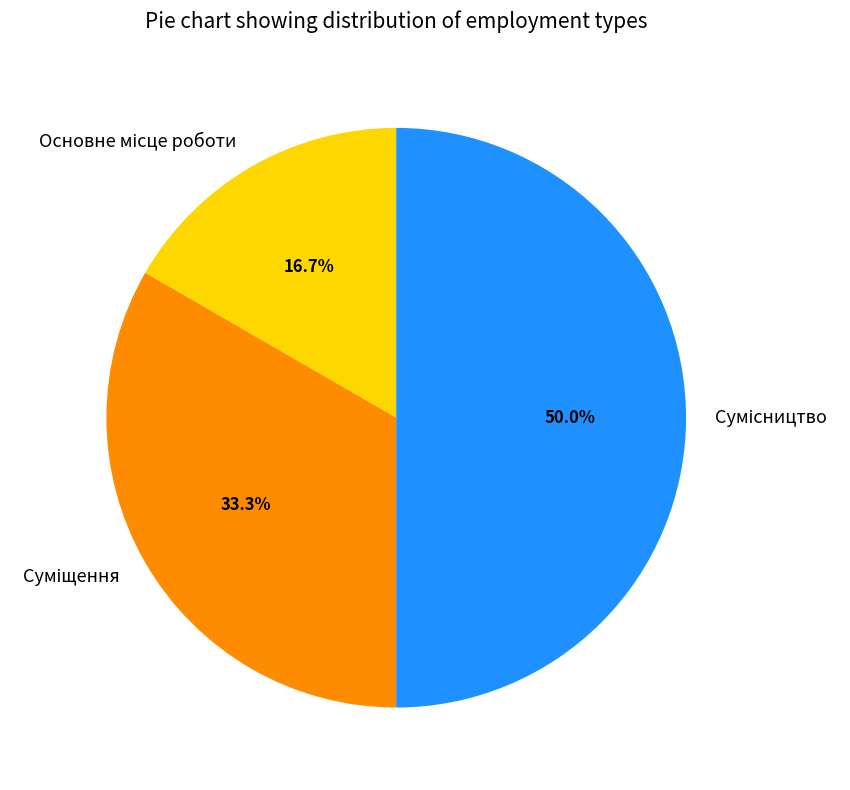

How many slices are in this pie chart?

3